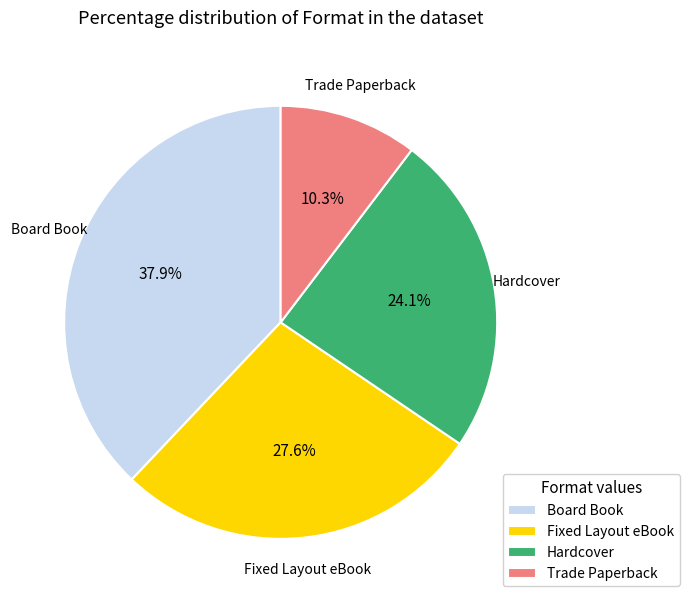

Approximately how many times larger is the value at Board Book compared to Trade Paperback?

3.7